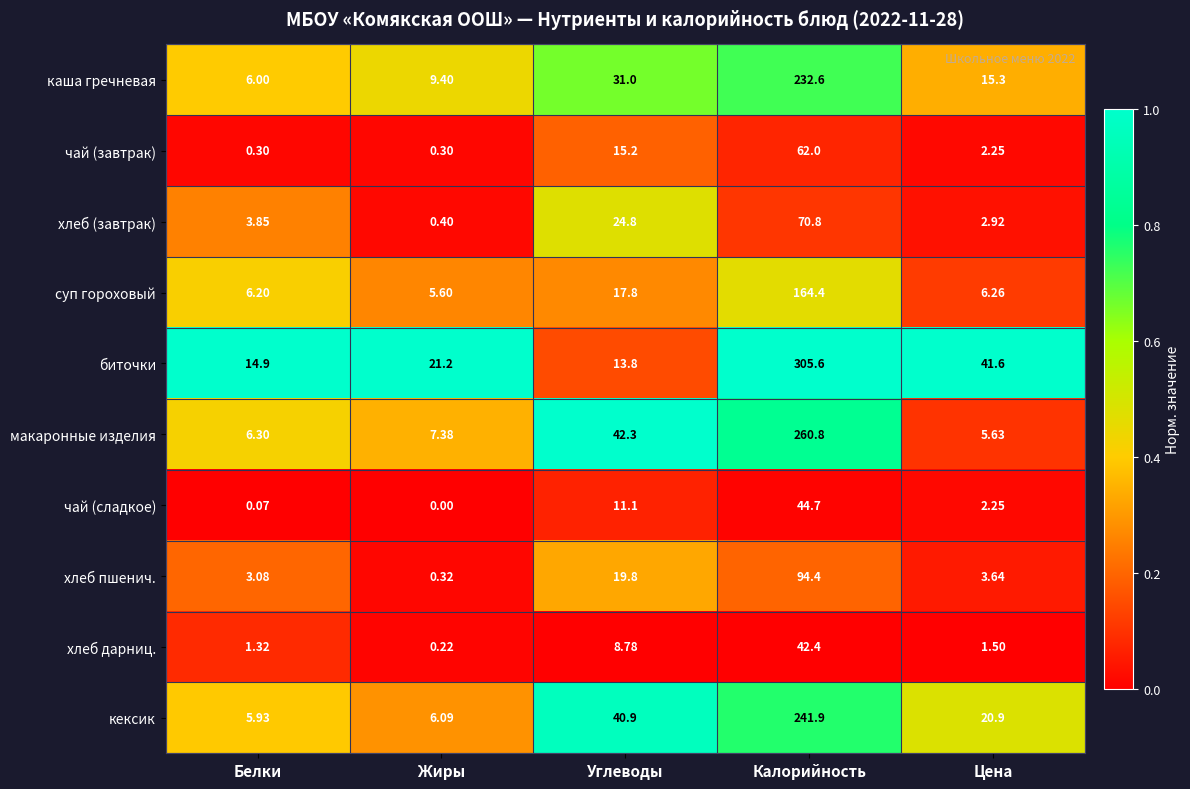

Which series has the largest total across all categories?

биточки